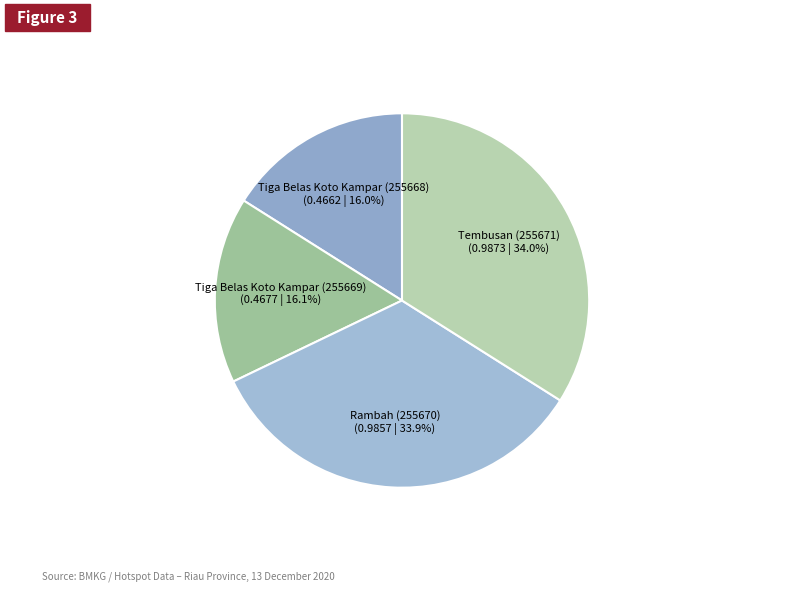

How many slices are in this pie chart?

4